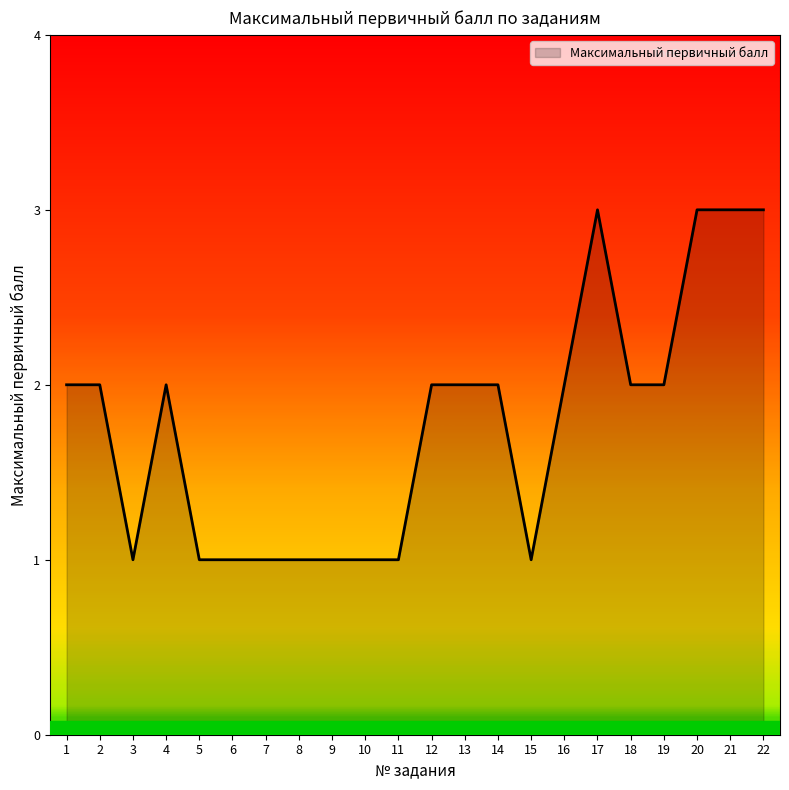

Approximately how many times larger is the value at 19 compared to 20?

0.7